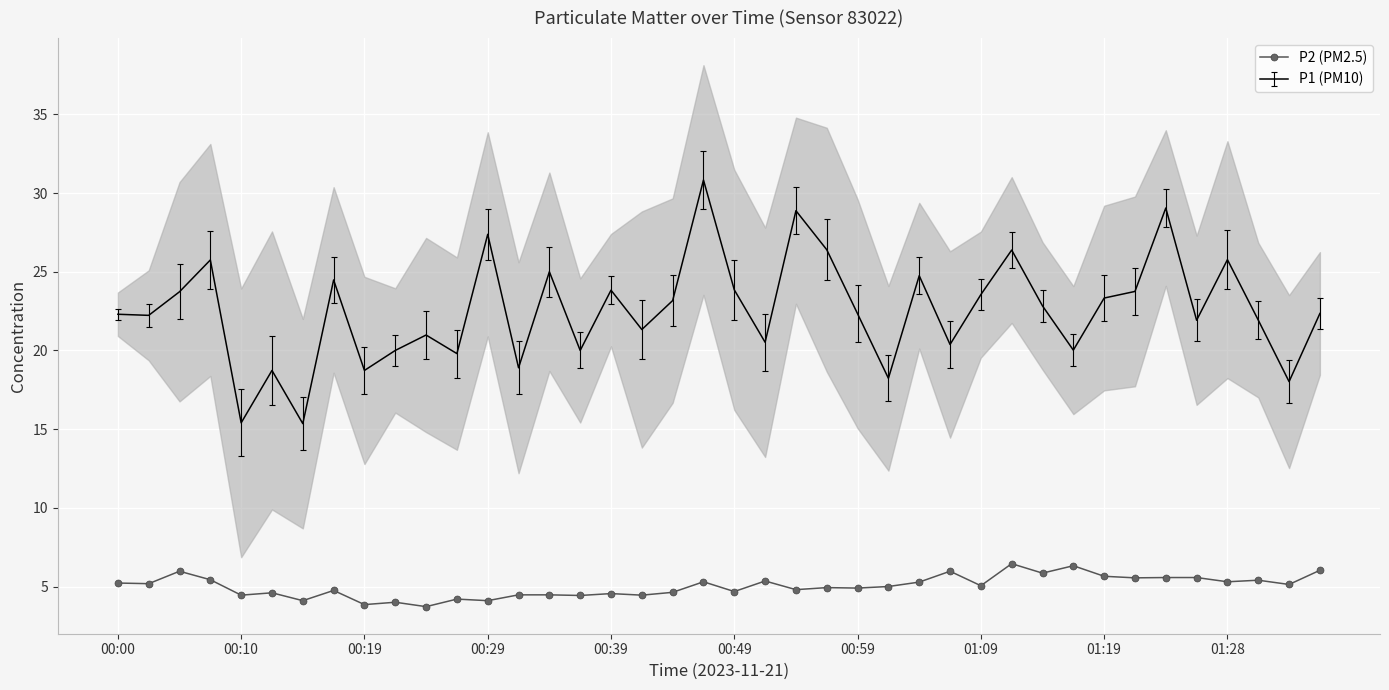

True or false: P2 (PM2.5) and P1 (PM10) intersect in this chart.

False